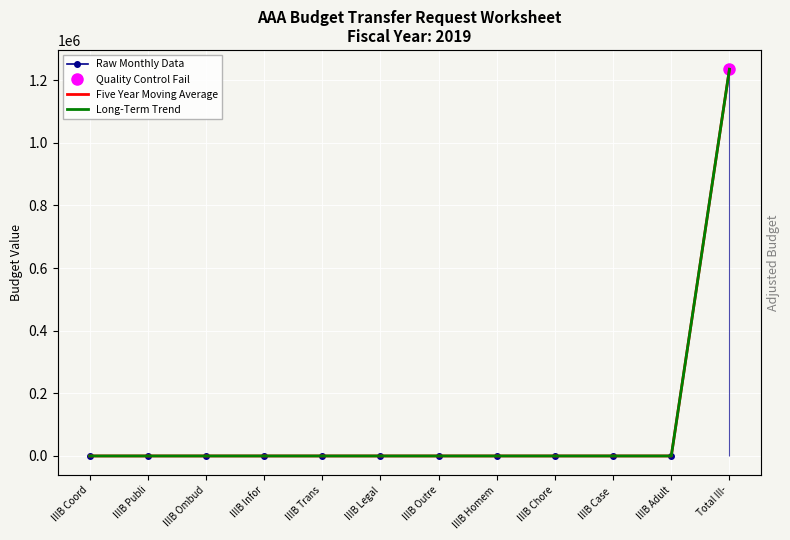

At which category is the sum across all series the highest?

Total III-